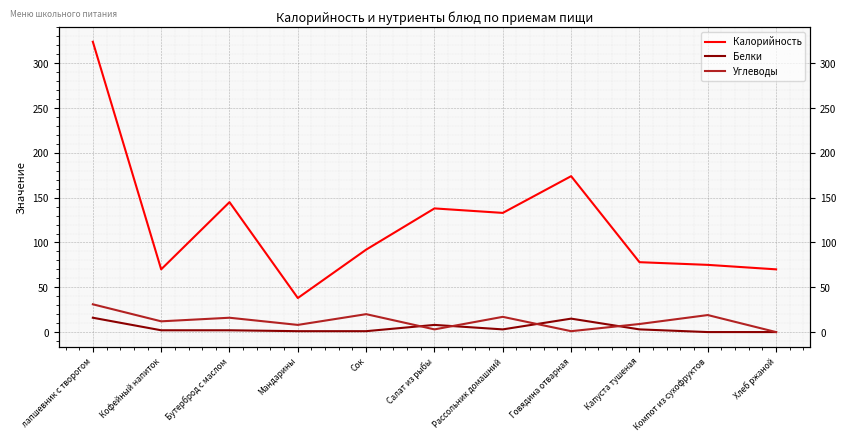

Which series has the largest total across all categories?

Калорийность